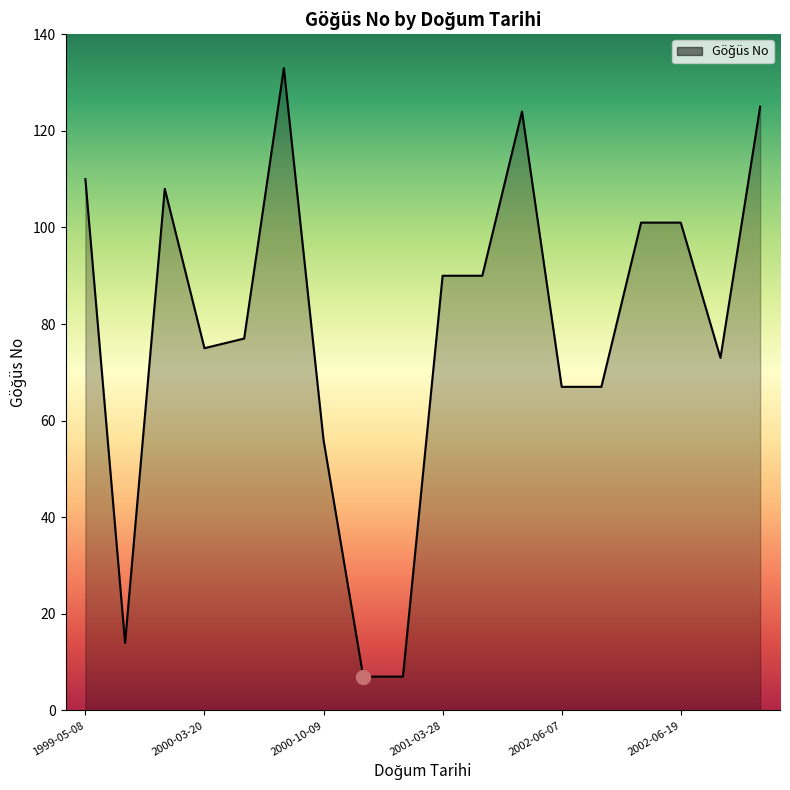

What is the greatest value displayed?

133